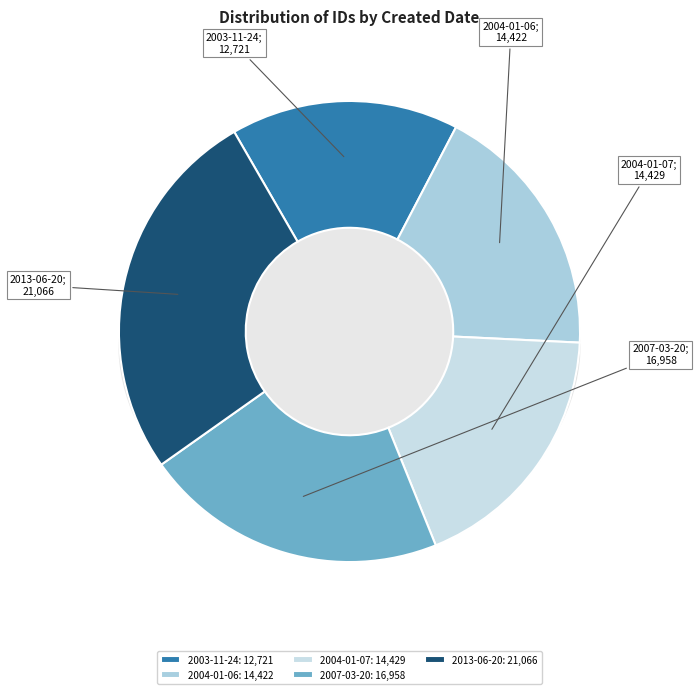

Rank the categories by value from highest to lowest.

2013-06-20, 2007-03-20, 2004-01-07, 2004-01-06, 2003-11-24